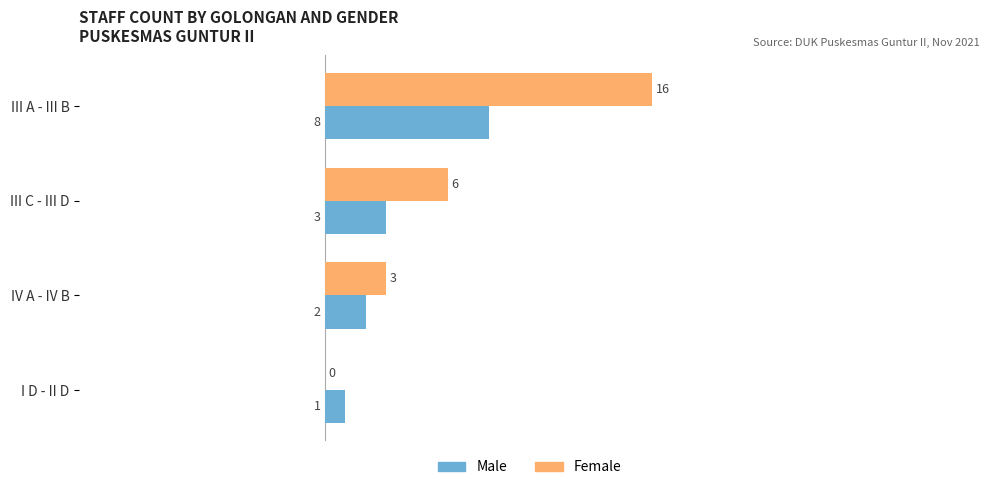

Is it true that Male equals 1 at I D - II D?

True